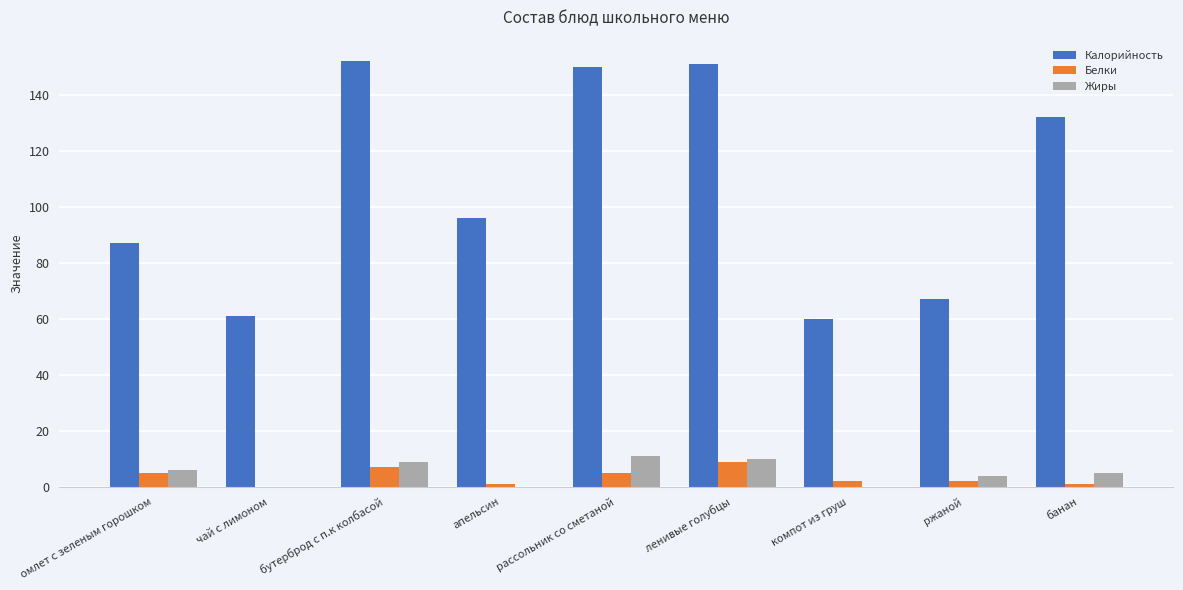

Which series changed the most between чай с лимоном and апельсин?

Калорийность